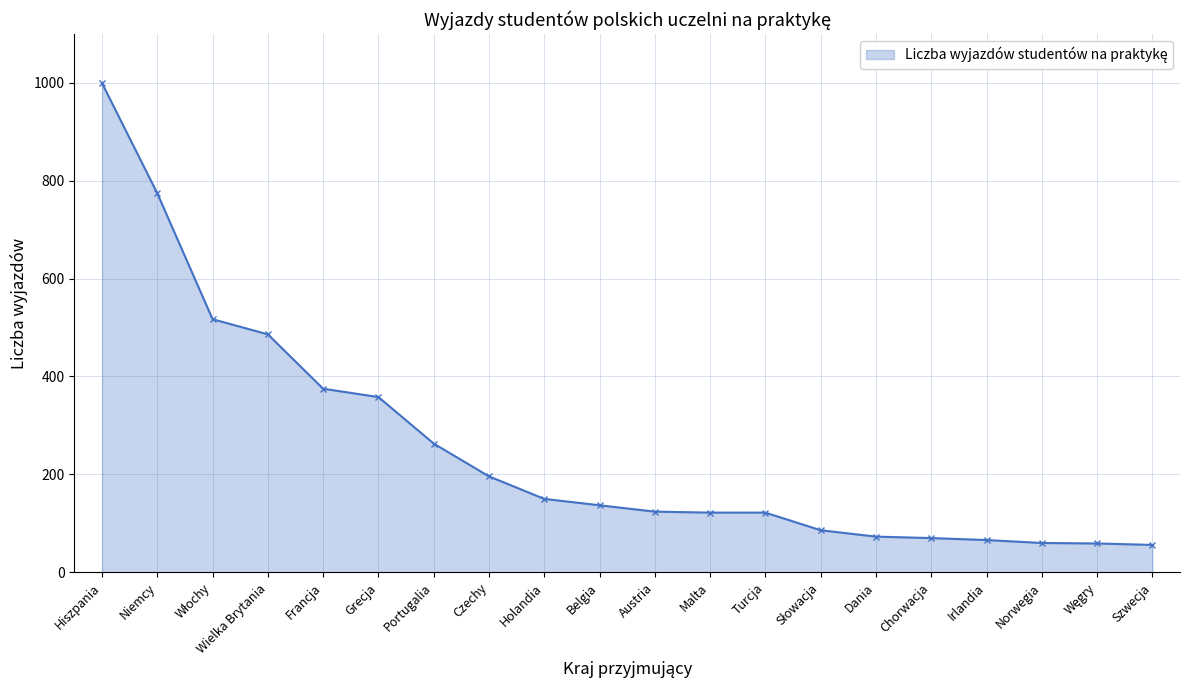

What is the minimum value shown in the chart?

56